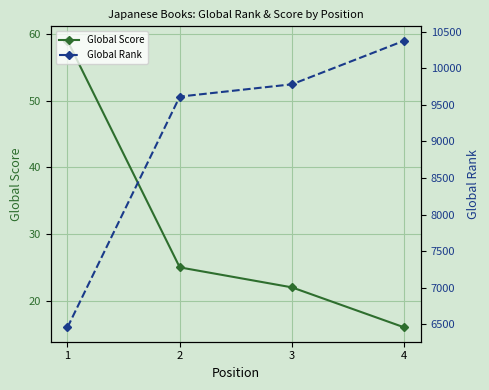

Which series has the largest total across all categories?

Global Rank